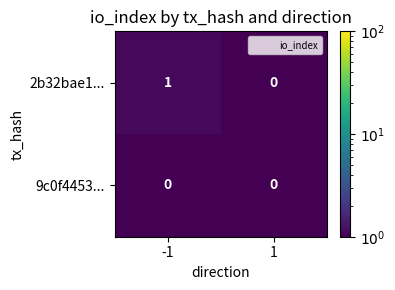

Reading right to left, what are all the values shown in this chart?

2b32bae1...: 0	1
9c0f4453...: 0	0